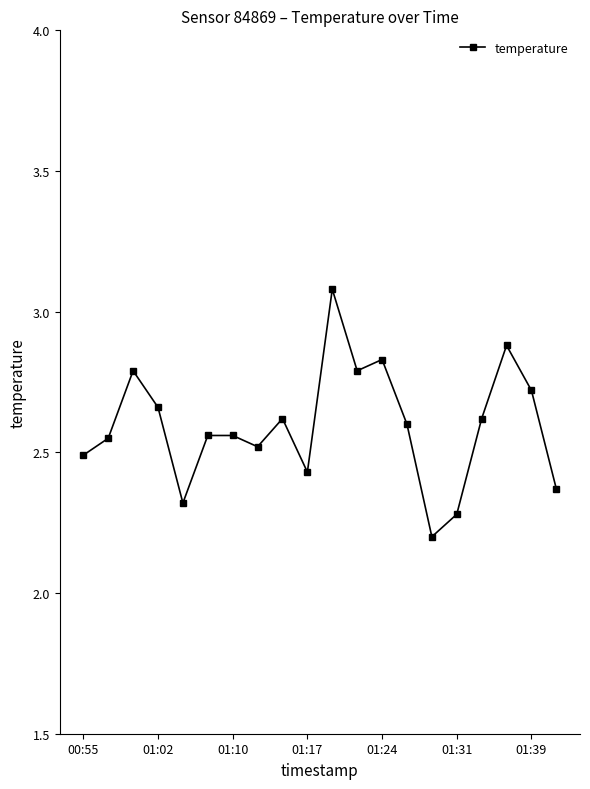

What is the smallest value displayed?

2.2